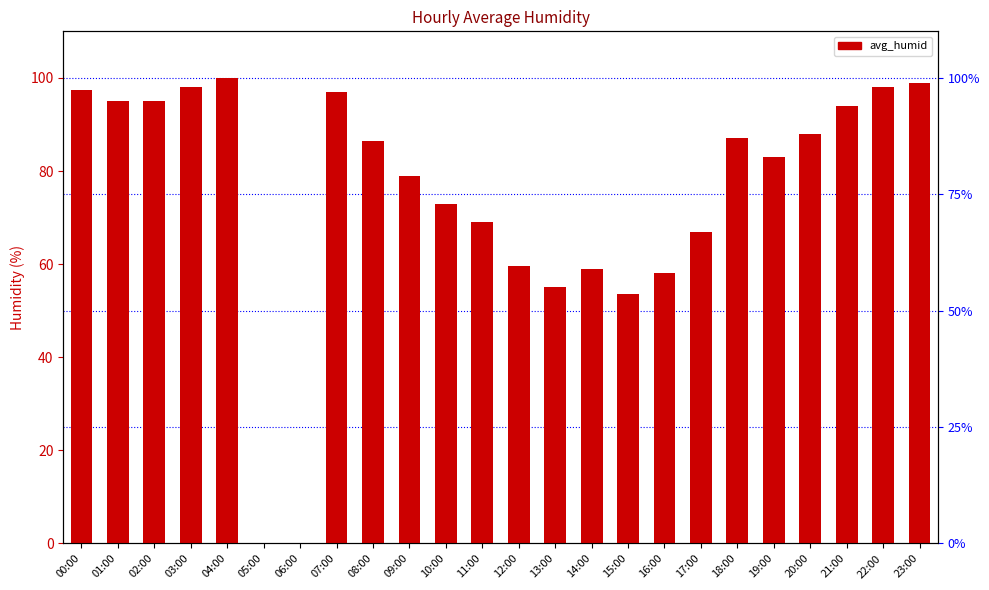

The value at 00:00 is 39.8. True or false?

False